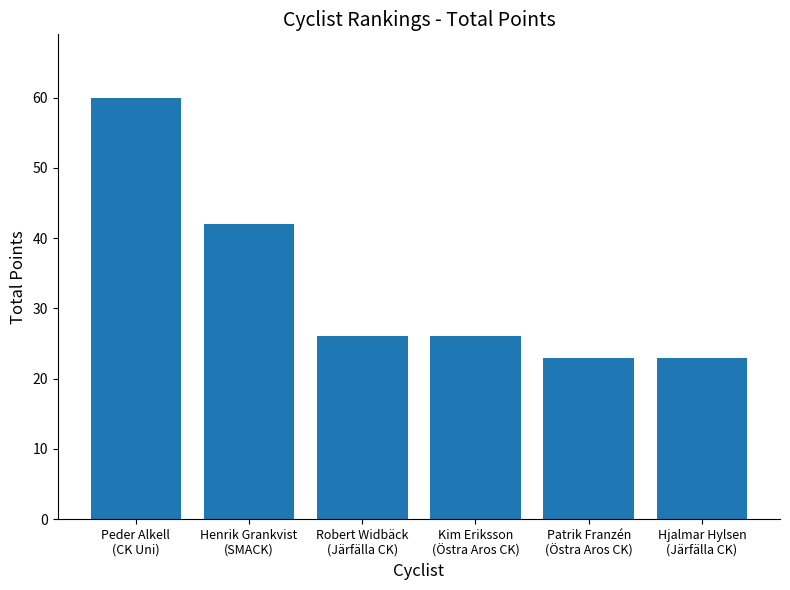

How many bars are there in total?

6